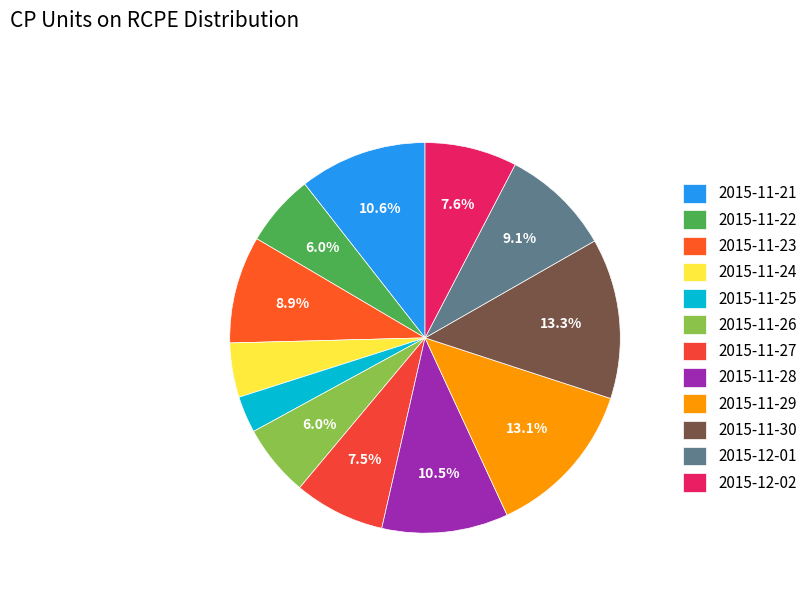

Which slice is the largest?

2015-11-30